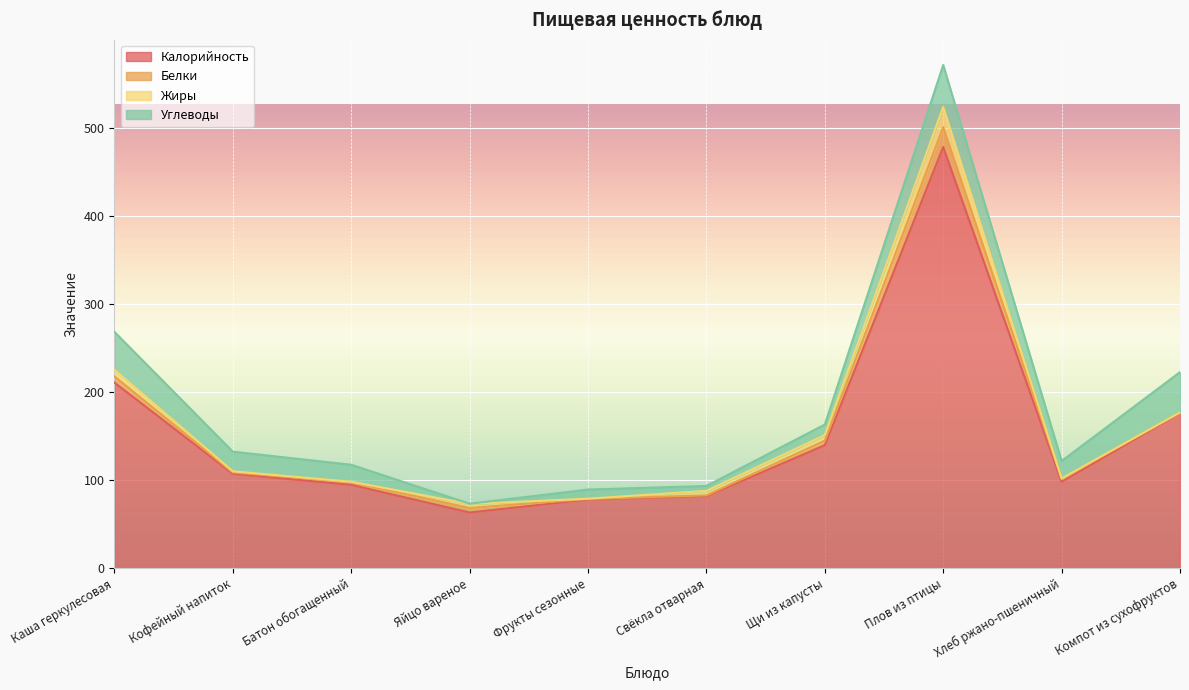

What is the difference between the maximum and minimum values in the Углеводы series?

47.2